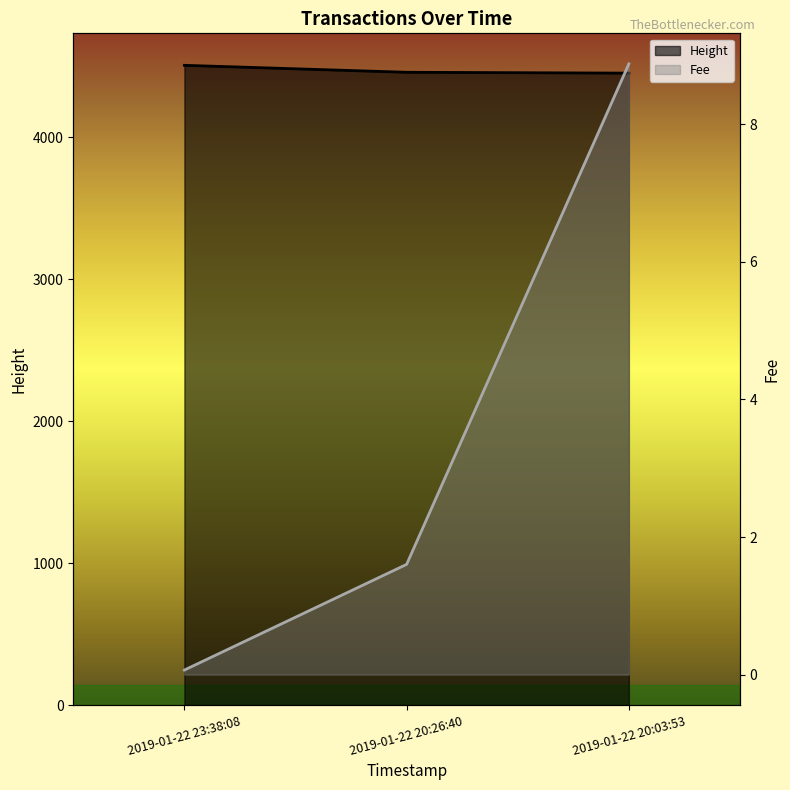

Does the chart display data point markers on the line(s)?

No